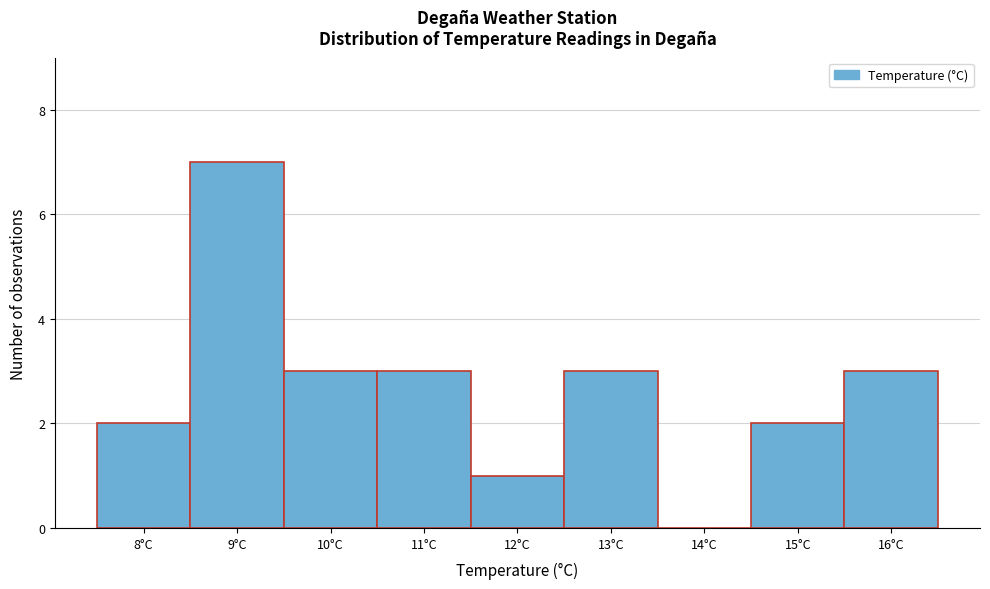

Reading left to right, transcribe all the data shown in this chart.

8°C=2	9°C=7	10°C=3	11°C=3	12°C=1	13°C=3	14°C=0	15°C=2	16°C=3